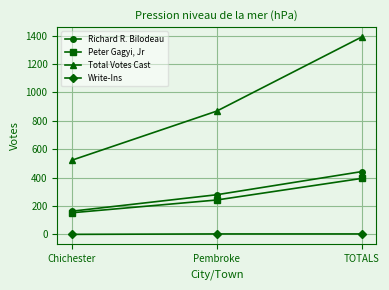

What value does the Total Votes Cast series have at TOTALS, to the nearest 10?

1390